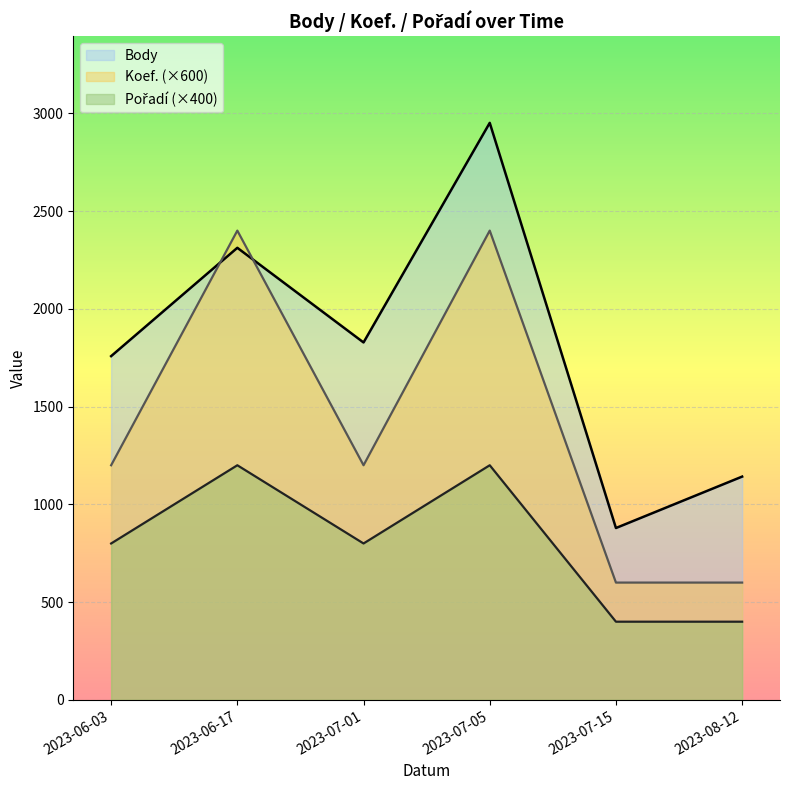

What is the difference between the Pořadí values at 2023-08-12 and 2023-06-17?

2